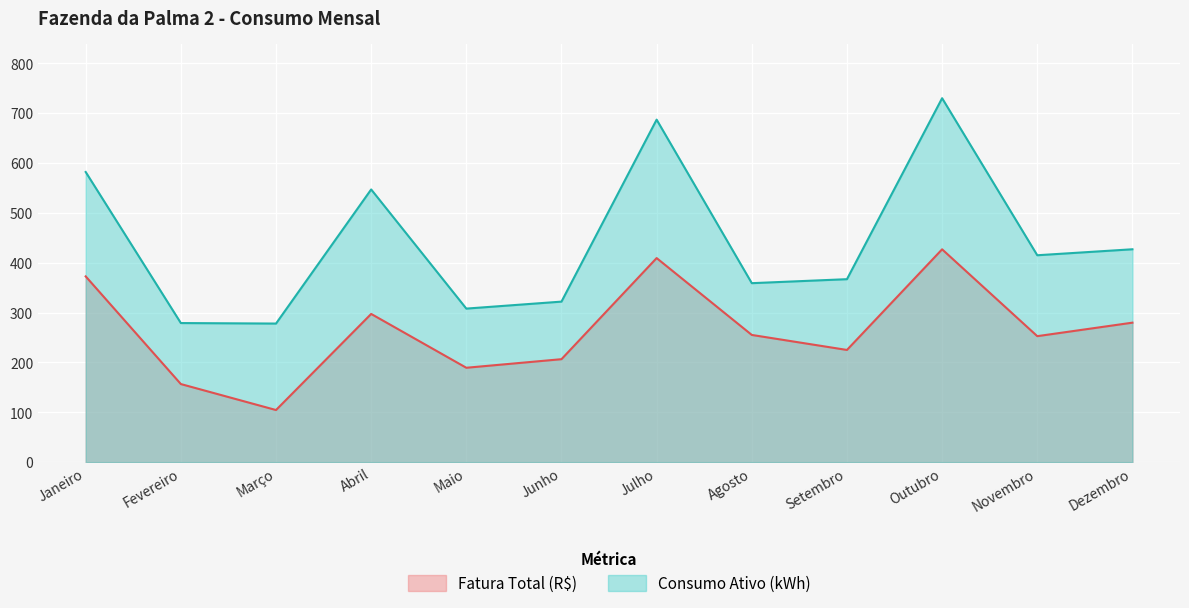

True or false: Fatura Total (R$) and Consumo Ativo (kWh) cross at least once.

False